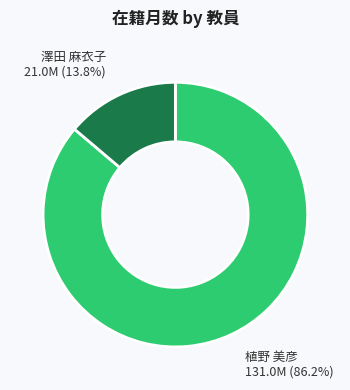

How many slices are in this pie chart?

2